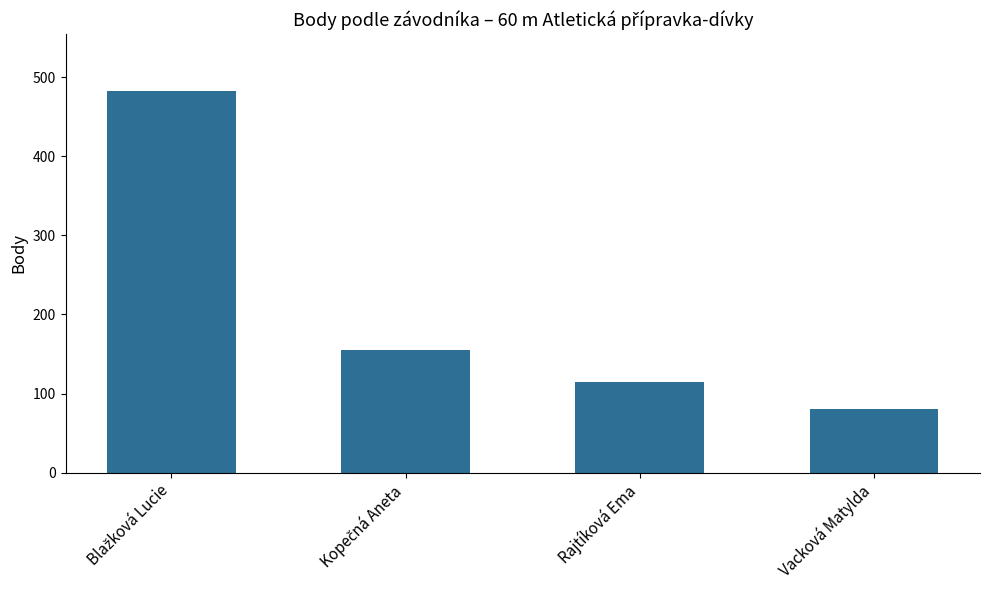

What is the greatest value displayed?

482